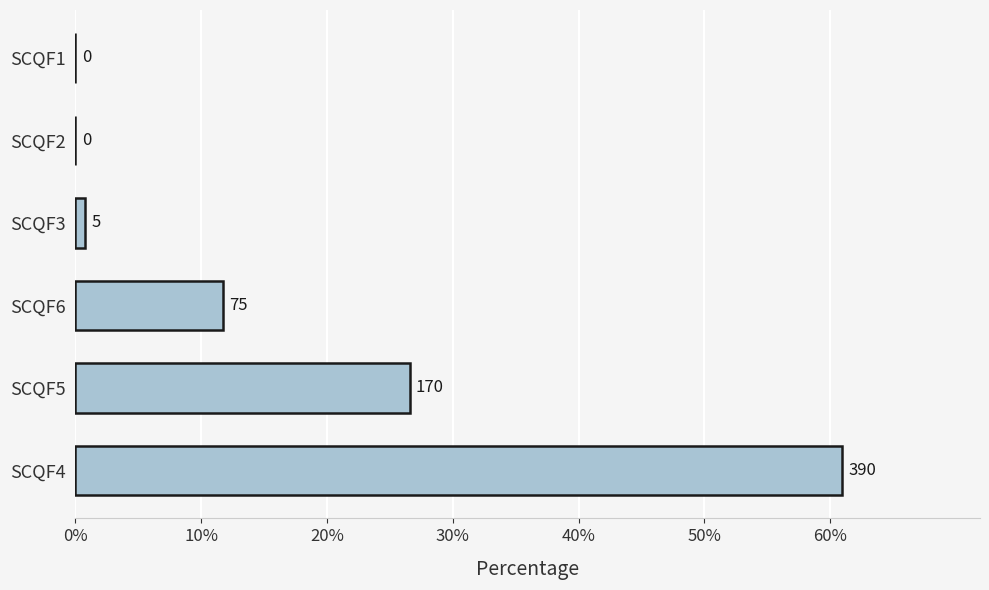

Are the bars horizontal?

Yes